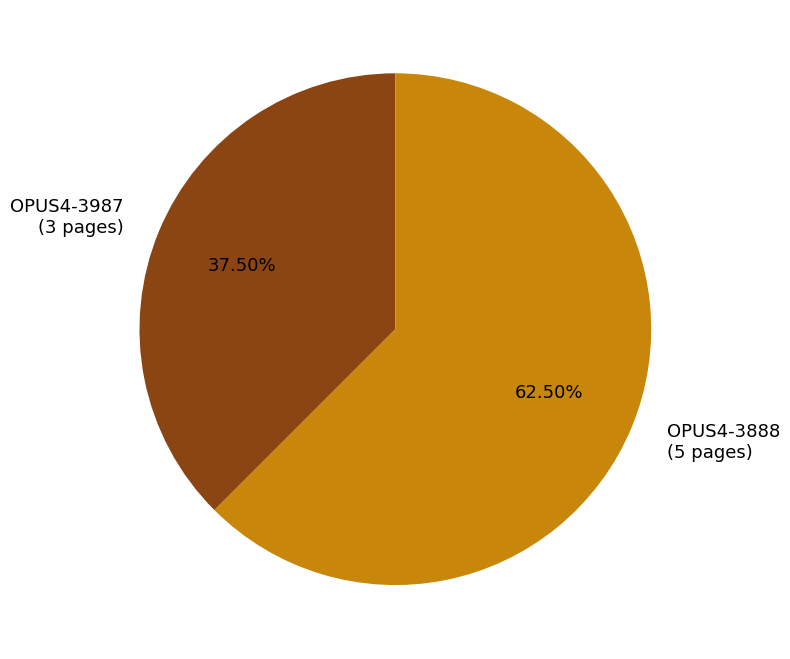

How many segments does this pie chart have?

2